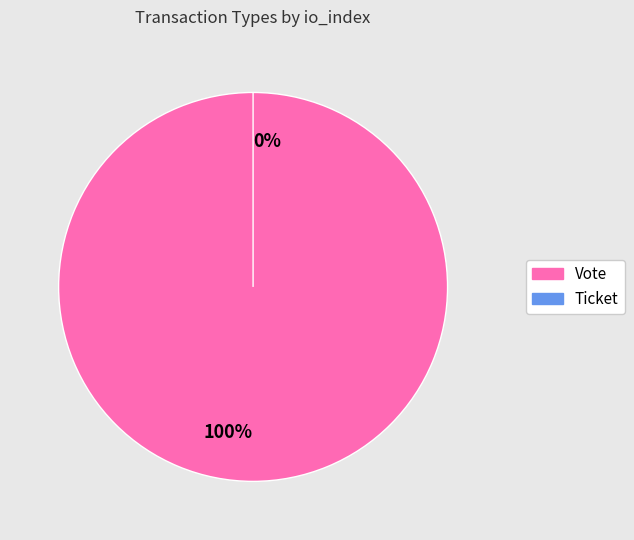

Combined, what portion of the pie is Ticket and Vote?

100.0%